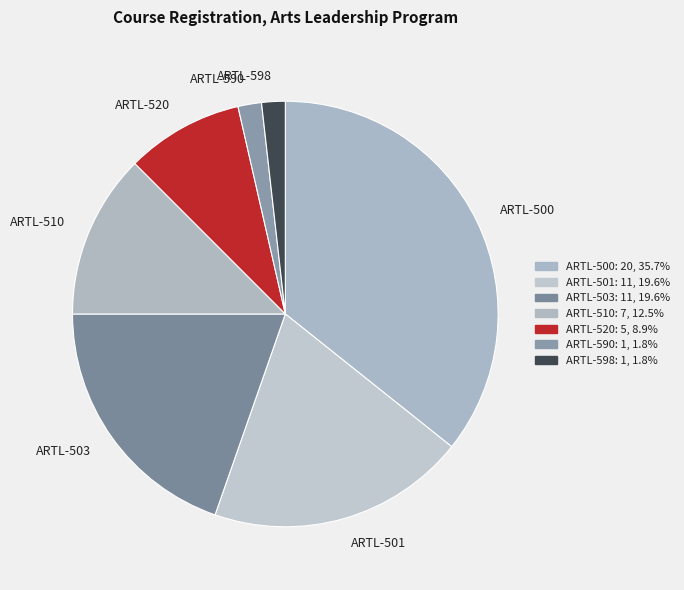

What is the largest slice in the pie chart?

ARTL-500